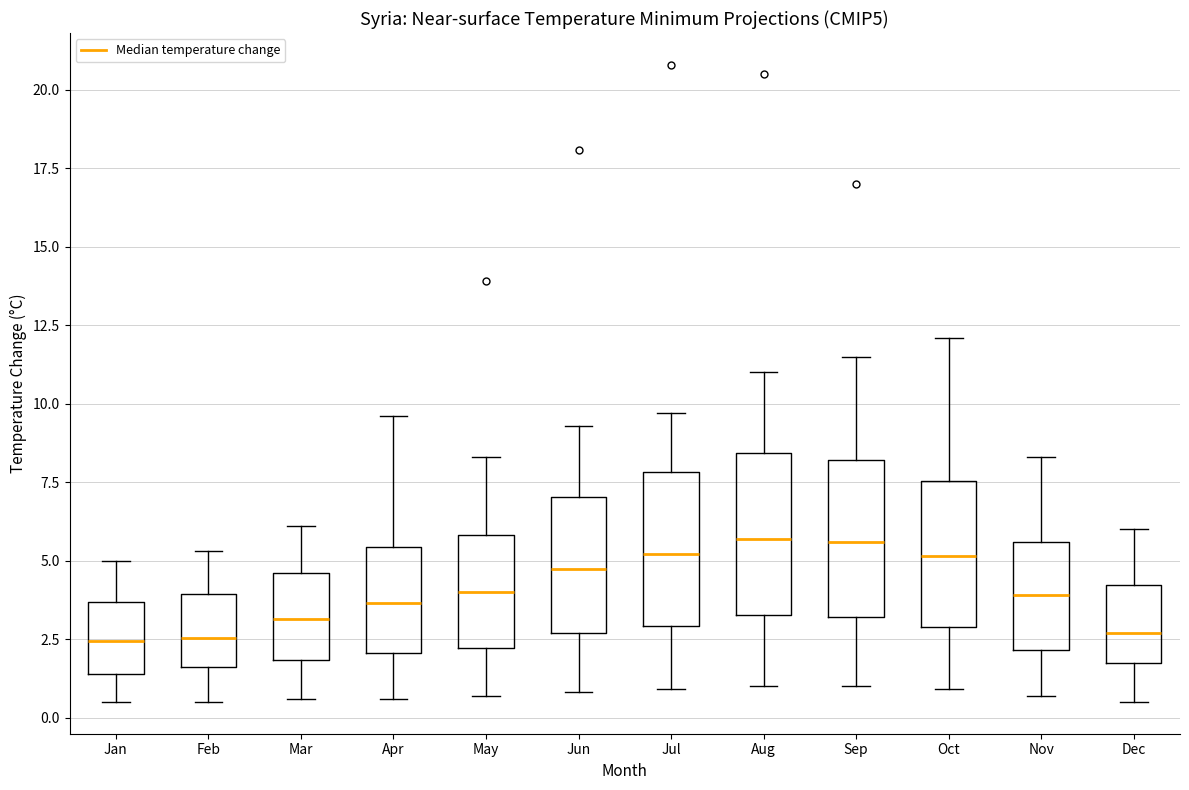

Reading left to right, read every box against the y-axis: the position of its median line, the range the box covers, and the ends of its whiskers. The values are not printed on the chart, so give them approximately, as read against the axis.

Jan: median 2.5, box 1.5 to 3.5, whiskers 0.5 to 5.0
Feb: median 2.5, box 1.5 to 4.0, whiskers 0.5 to 5.5
Mar: median 3.0, box 2.0 to 4.5, whiskers 0.5 to 6.0
Apr: median 3.5, box 2.0 to 5.5, whiskers 0.5 to 9.5
May: median 4.0, box 2.0 to 6.0, whiskers 0.5 to 8.5
Jun: median 5.0, box 2.5 to 7.0, whiskers 1.0 to 9.5
Jul: median 5.0, box 3.0 to 8.0, whiskers 1.0 to 9.5
Aug: median 5.5, box 3.5 to 8.5, whiskers 1.0 to 11.0
Sep: median 5.5, box 3.0 to 8.0, whiskers 1.0 to 11.5
Oct: median 5.0, box 3.0 to 7.5, whiskers 1.0 to 12.0
Nov: median 4.0, box 2.0 to 5.5, whiskers 0.5 to 8.5
Dec: median 2.5, box 1.5 to 4.0, whiskers 0.5 to 6.0